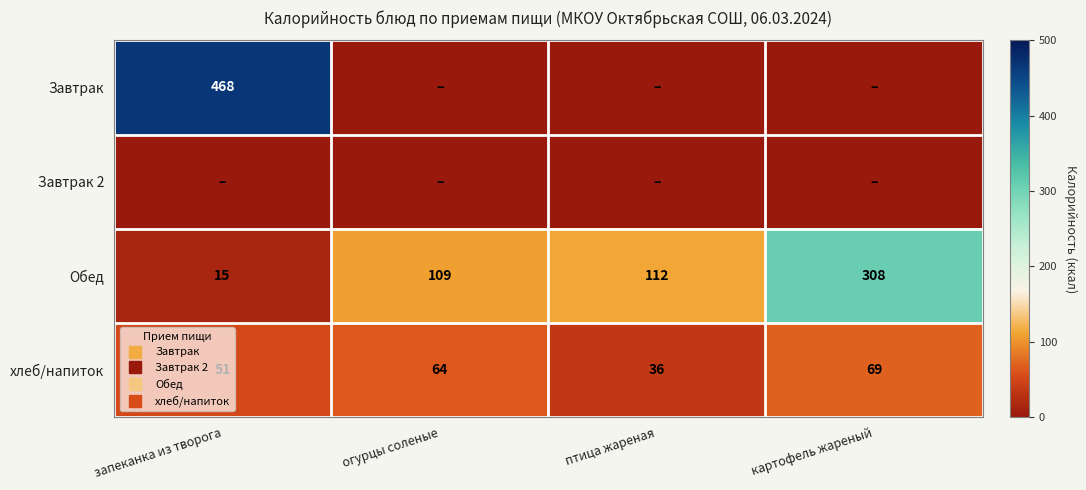

What is the difference between the хлеб/напиток values at запеканка из творога and огурцы соленые?

13.0